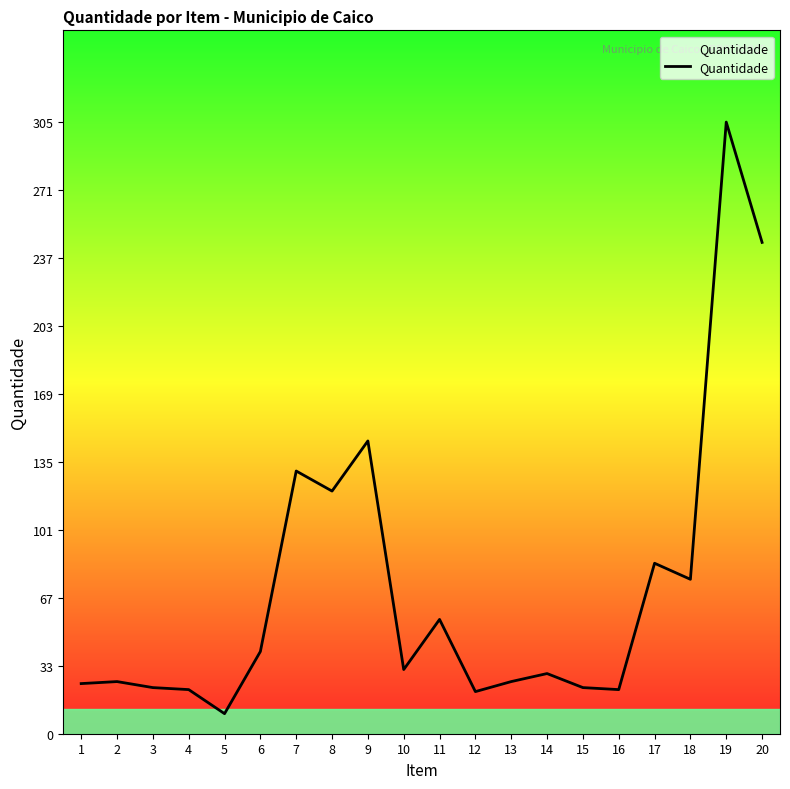

Which label corresponds to the largest value in the chart?

19